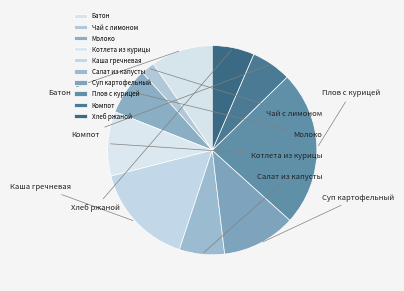

To the nearest percent, what is the difference between the largest and smallest slice percentages?

22%